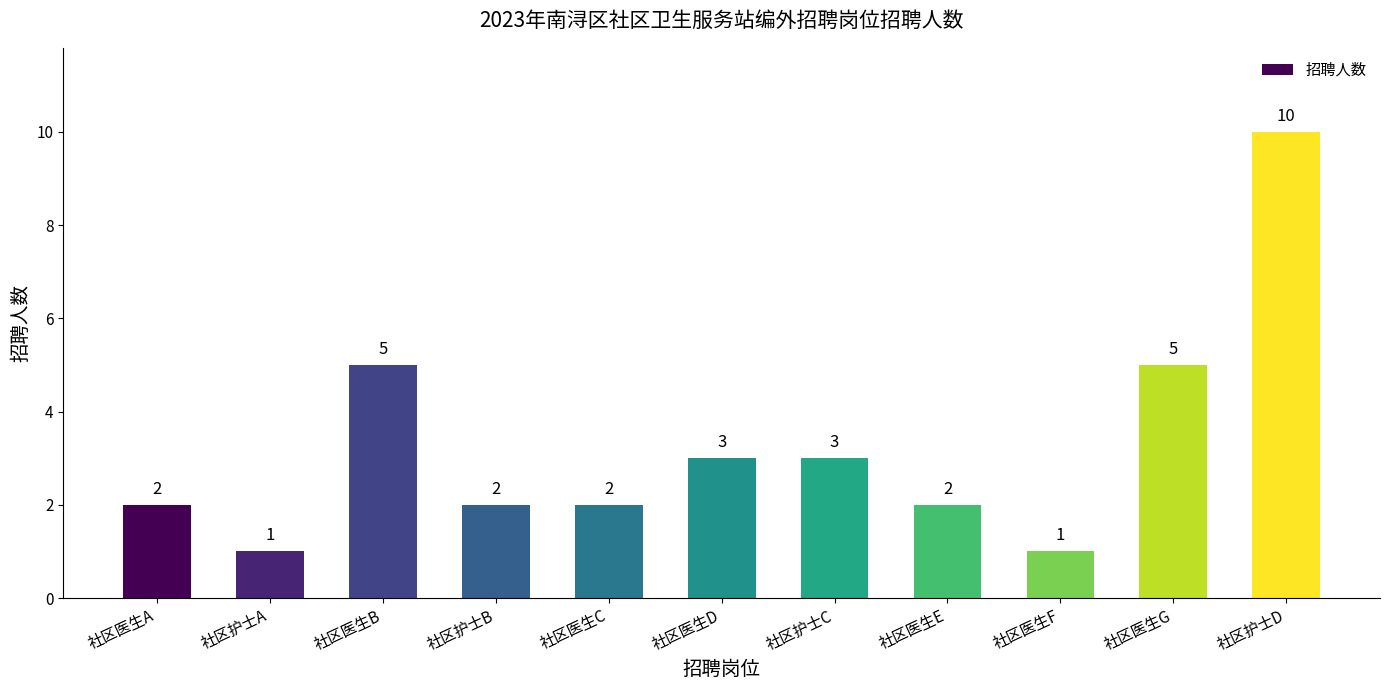

What is the label of the 9th bar from the left?

社区医生F